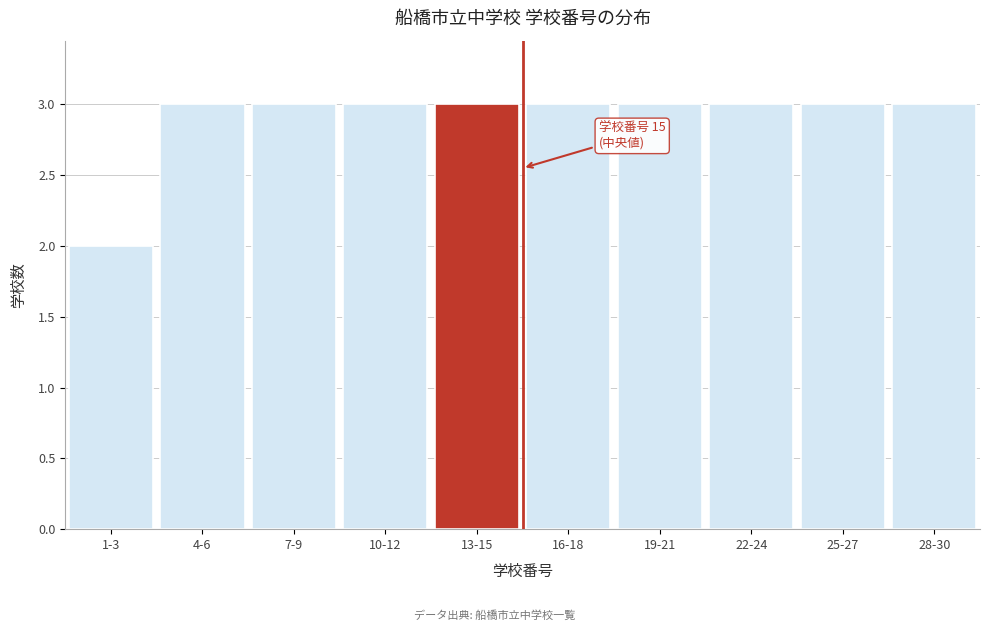

Reading right to left, transcribe all the data shown in this chart.

28-30=3	25-27=3	22-24=3	19-21=3	16-18=3	13-15=3	10-12=3	7-9=3	4-6=3	1-3=2